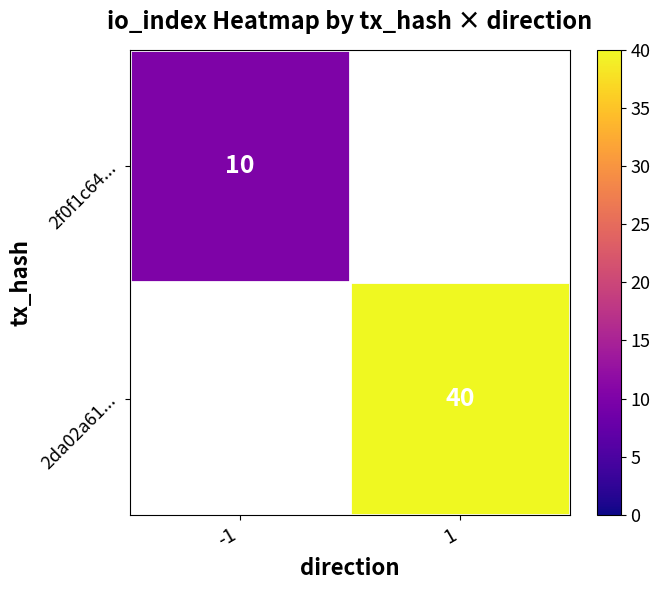

List the labels in order of 2f0f1c64... value, largest first.

-1, 1